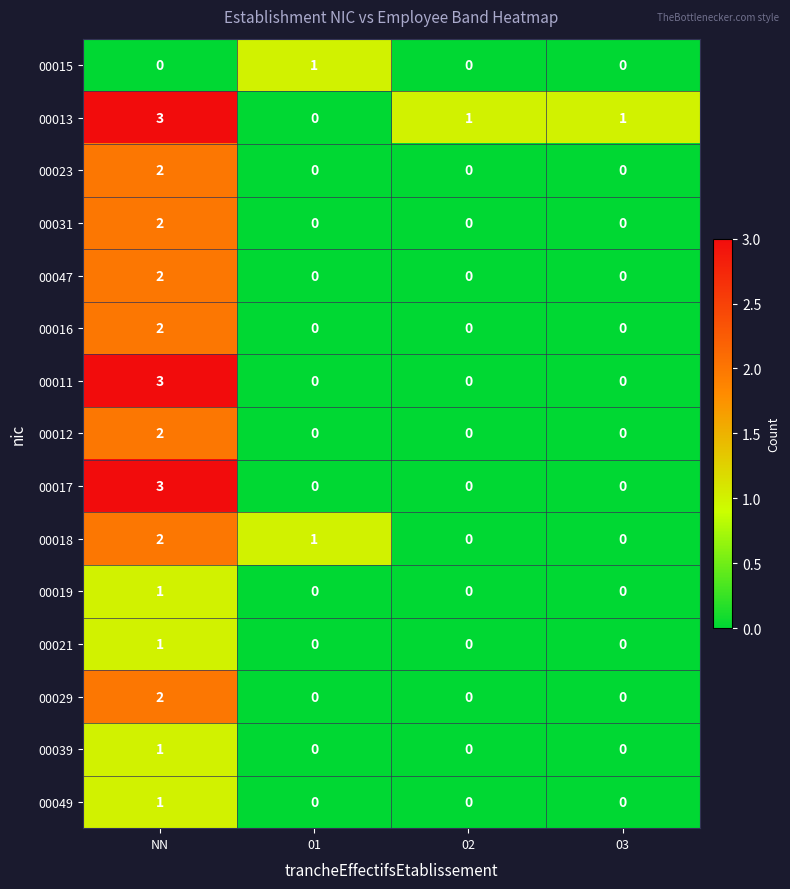

How many data points in 00047 are above 0?

1